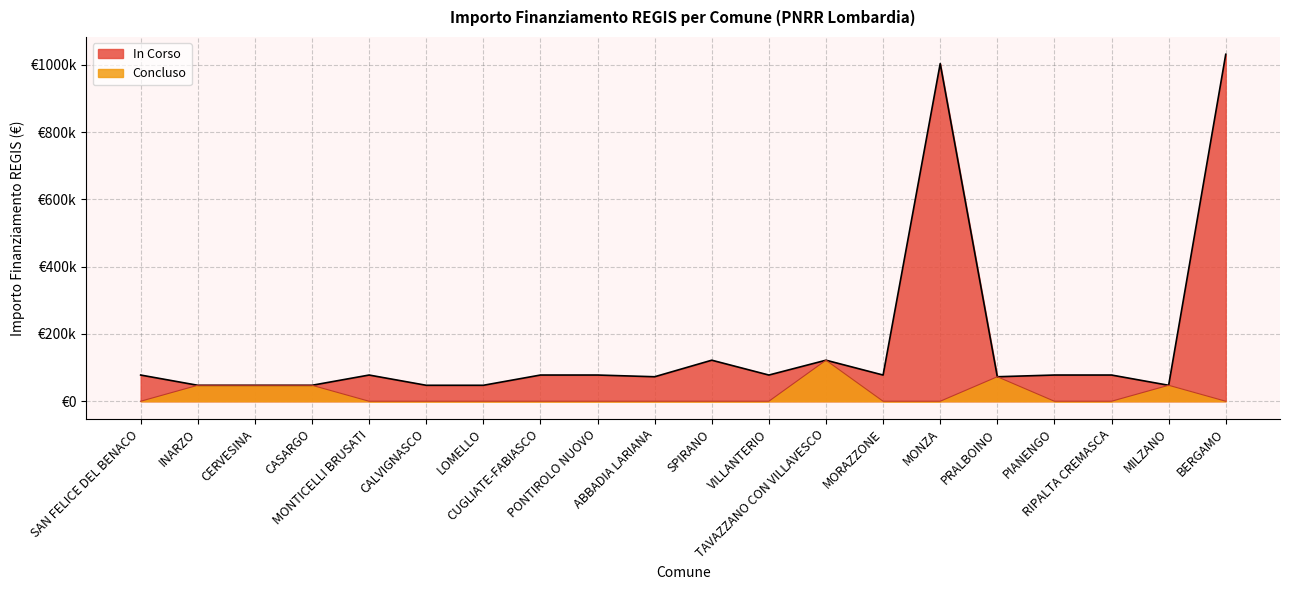

What is the sum of the IMPORTO FINANZIAMENTO REGIS values at MORAZZONE and BERGAMO?

1109471